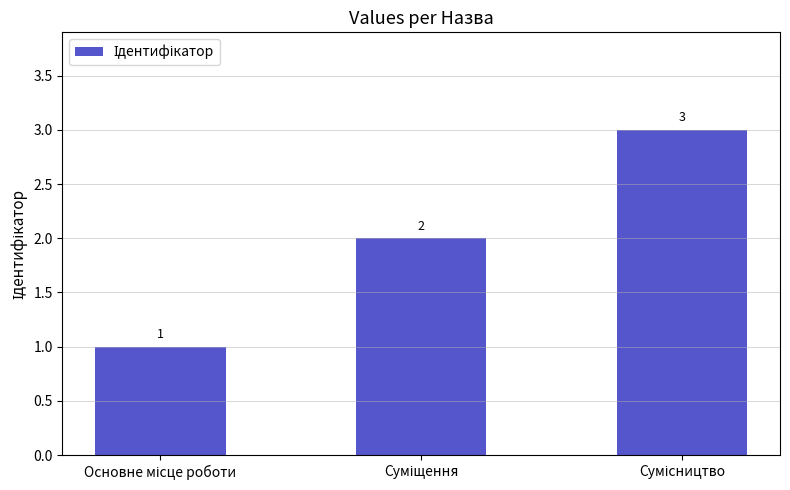

How many values are between 1 and 3?

3